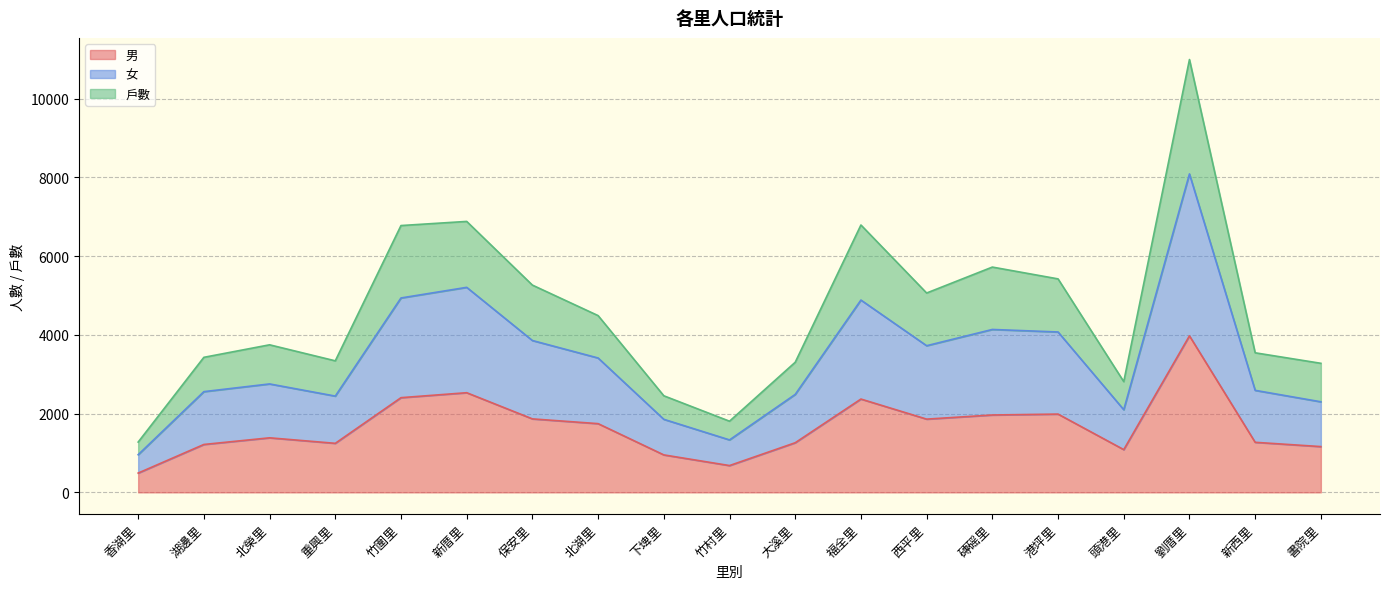

At which category does the chart reach its peak across all series?

劉厝里